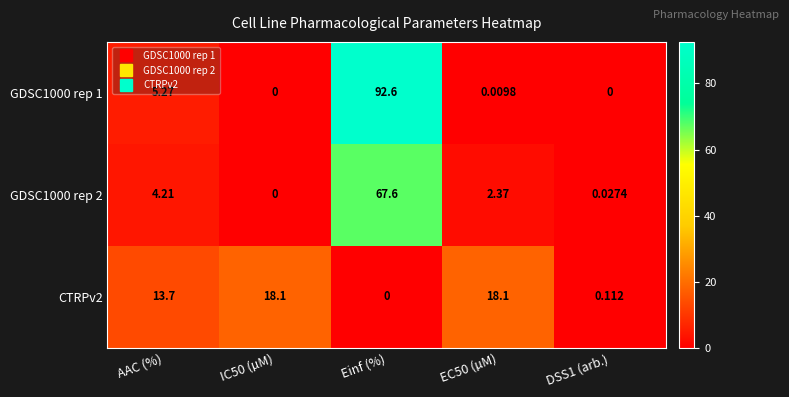

Is the value of CTRPv2 at AAC (%) greater than the value of GDSC1000 rep 1 at AAC (%)?

Yes